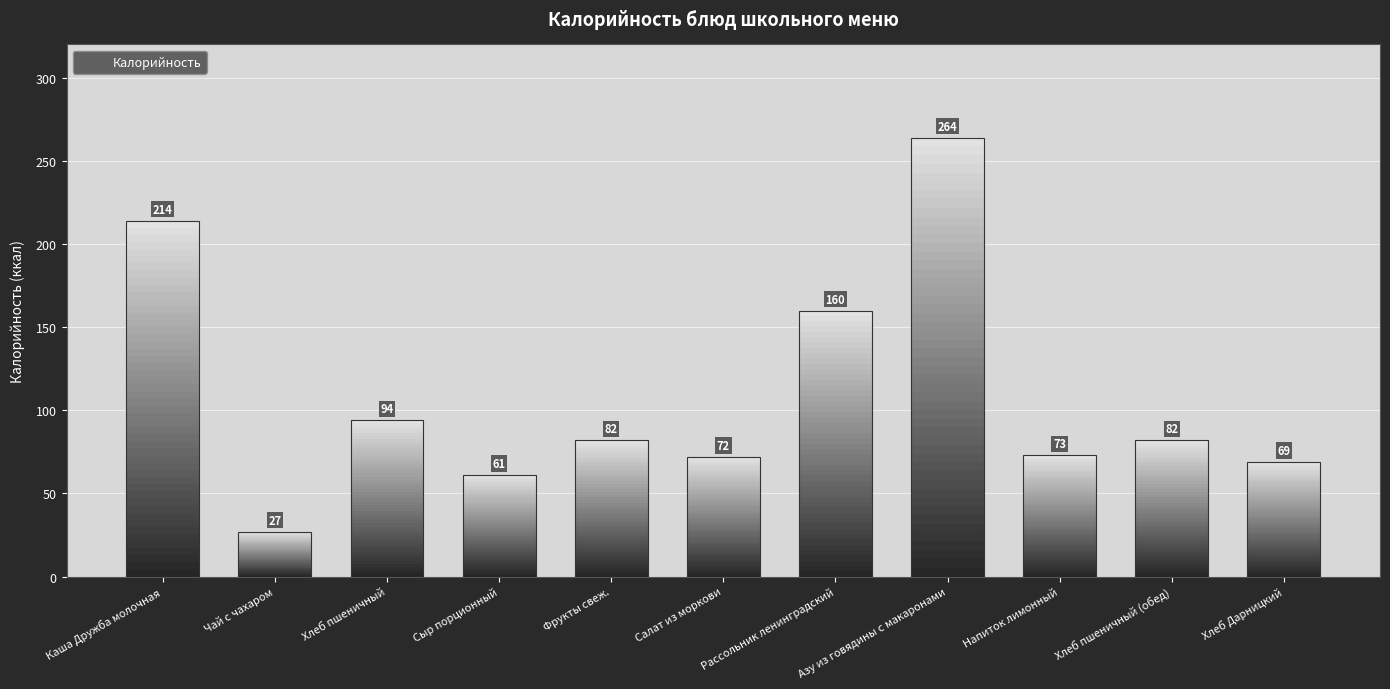

How many data points are less than 82?

5